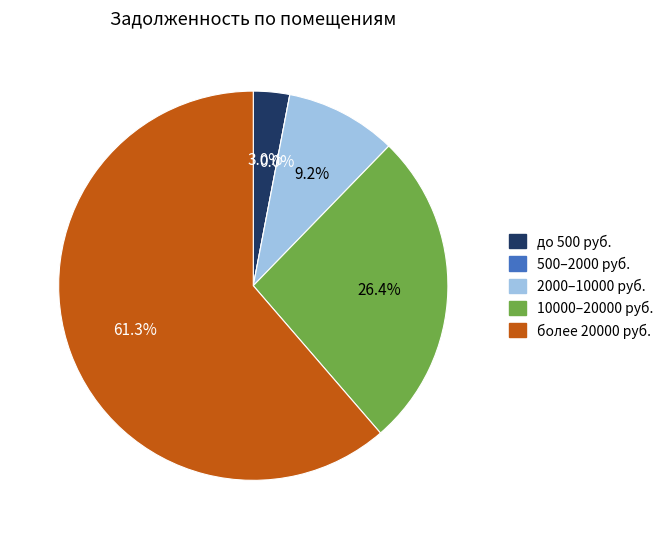

Does 6 account for over 50% of the chart?

No